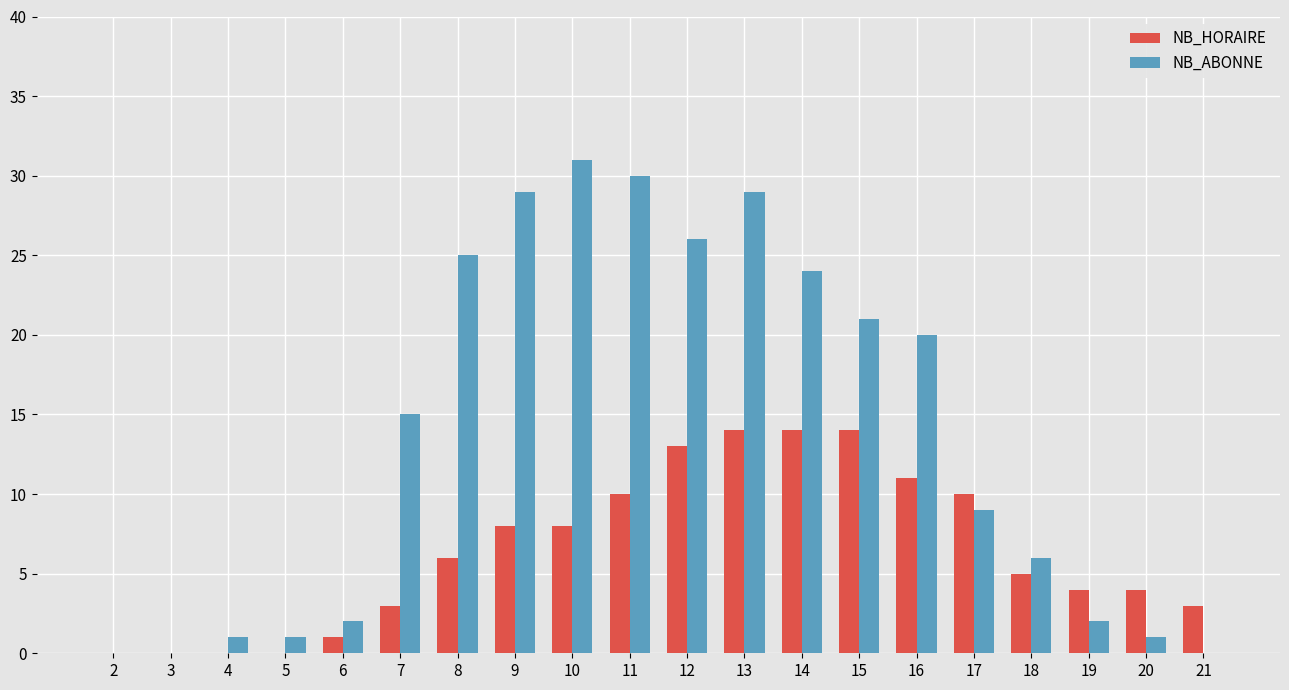

How many groups of bars are there?

20